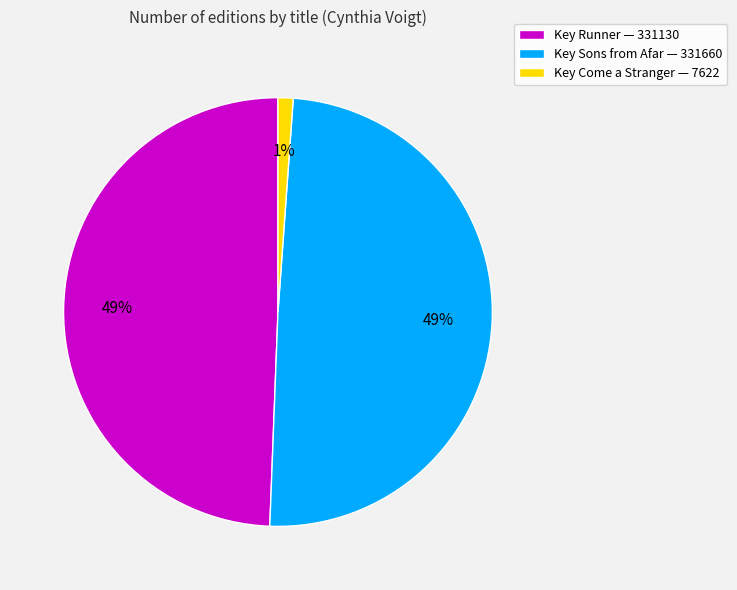

Is it true that Key Come a Stranger — 7622 is 11% of the pie?

False